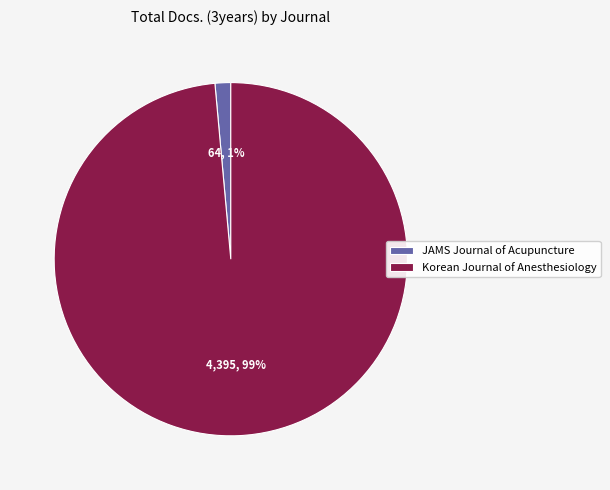

Is there any slice that represents more than half of the pie?

Yes